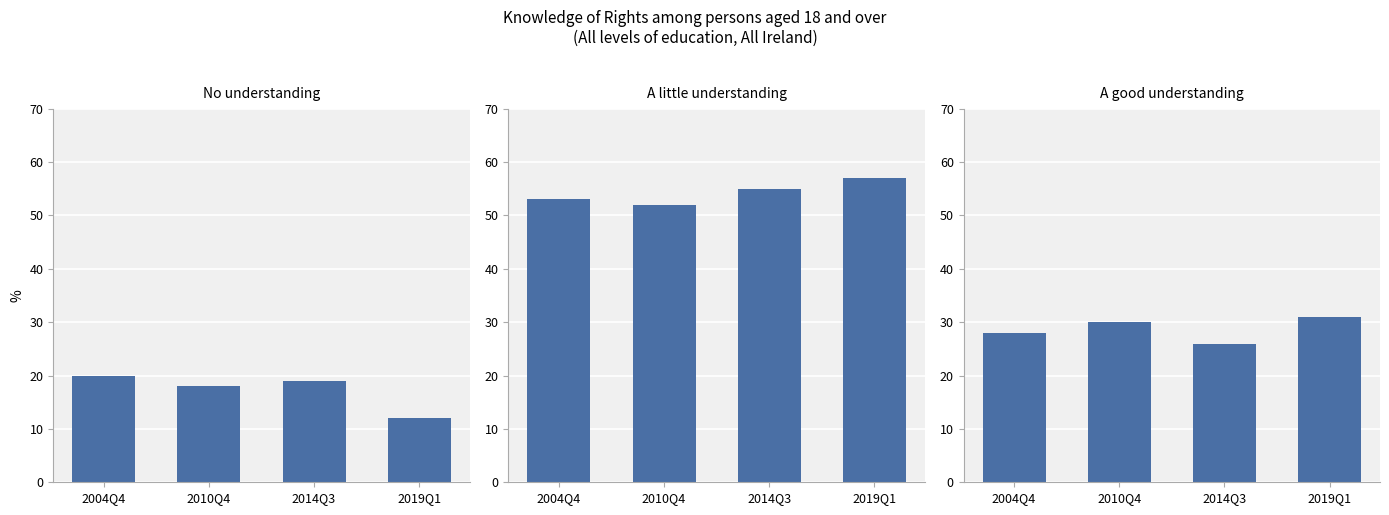

At which label does No understanding reach its peak?

2004Q4